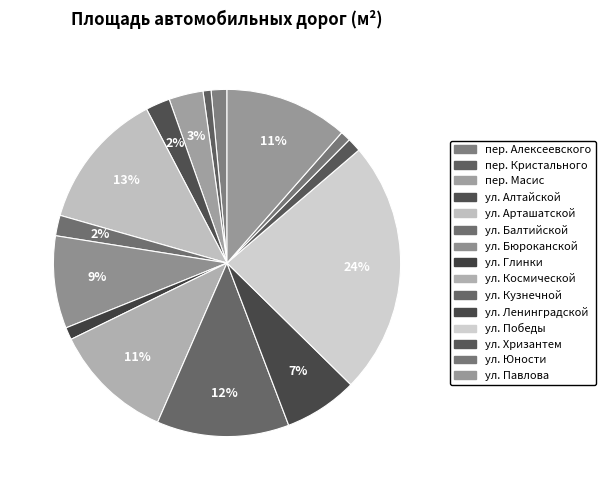

Count the number of slices in the pie.

15